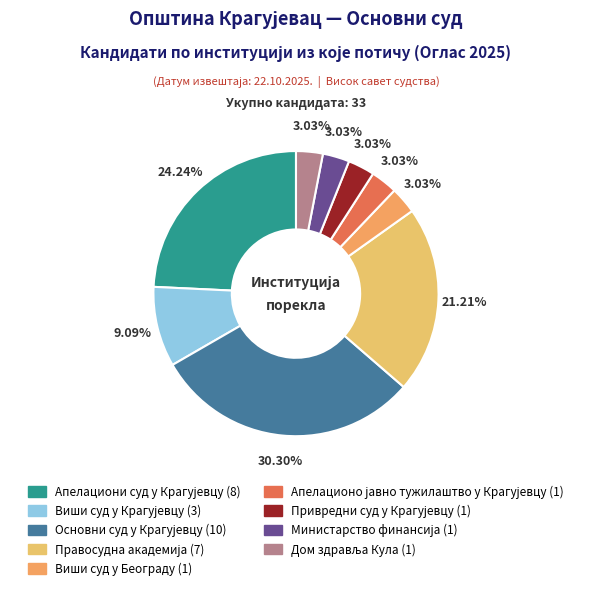

Does any single category account for the majority?

No